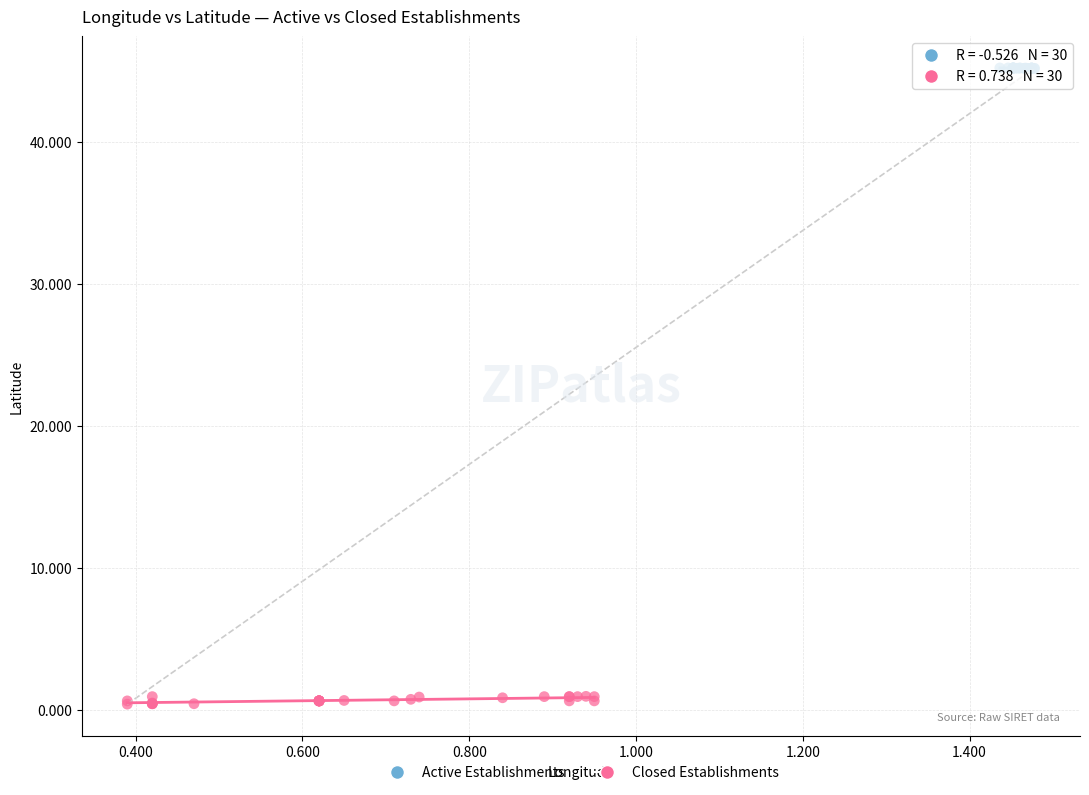

Which series has the largest Y range (max minus min)?

Closed Establishments